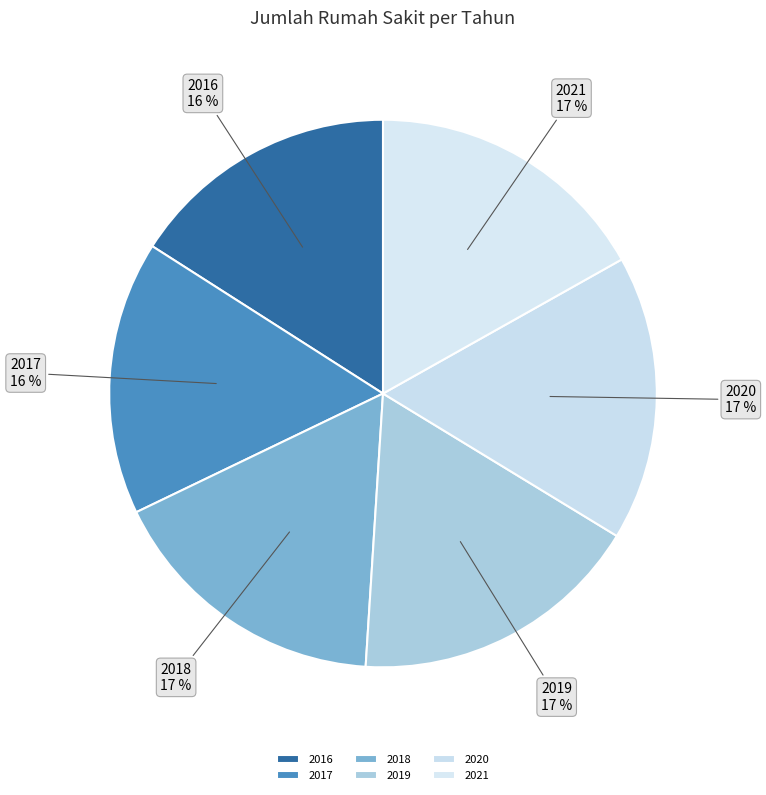

Count the number of slices in the pie.

6